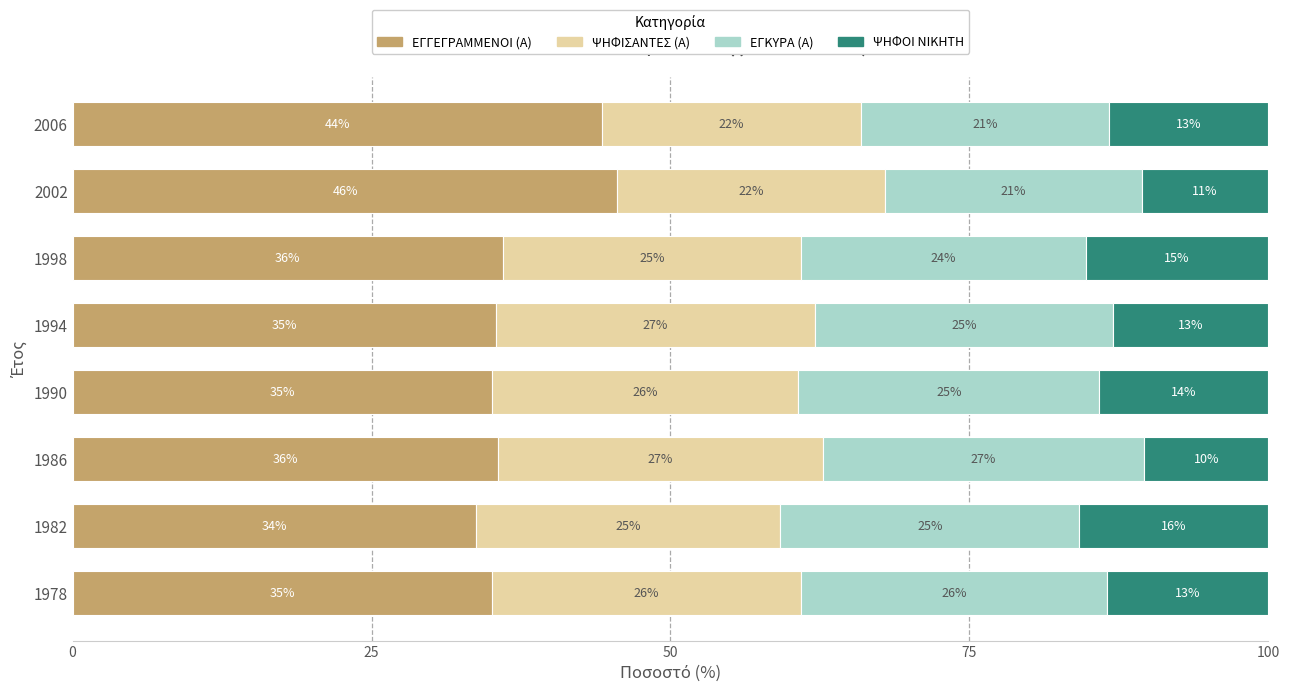

Which category has the lowest value in the ΕΓΓΕΓΡΑΜΜΕΝΟΙ (Α) series?

1982